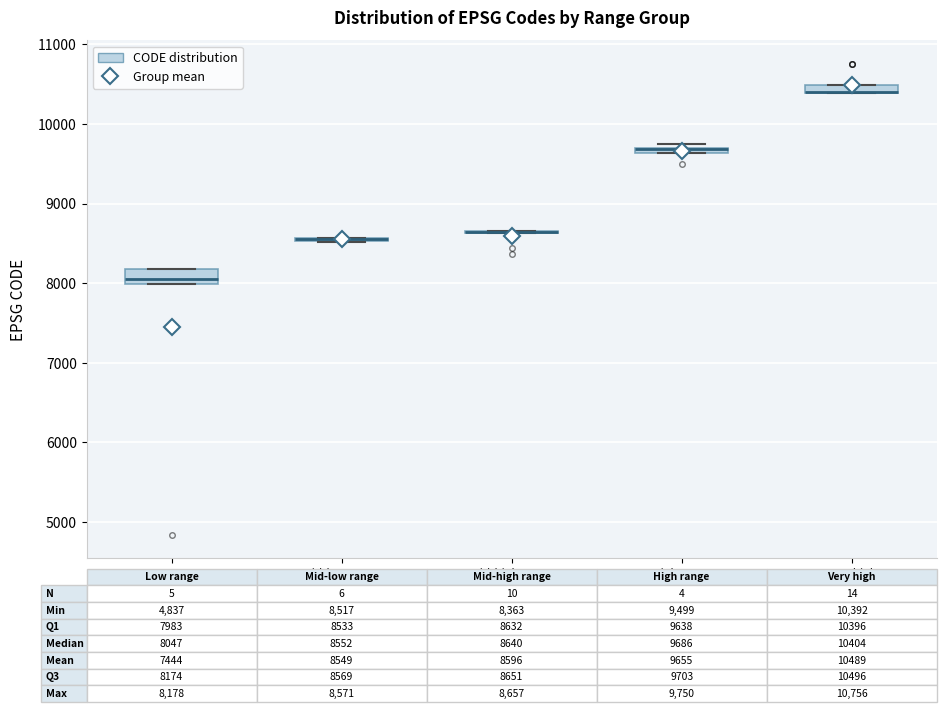

Where is the upper edge of the box for Low range (CODE < 8500) on the y-axis? The values are not printed on the chart, so give them approximately, as read against the axis.

8200